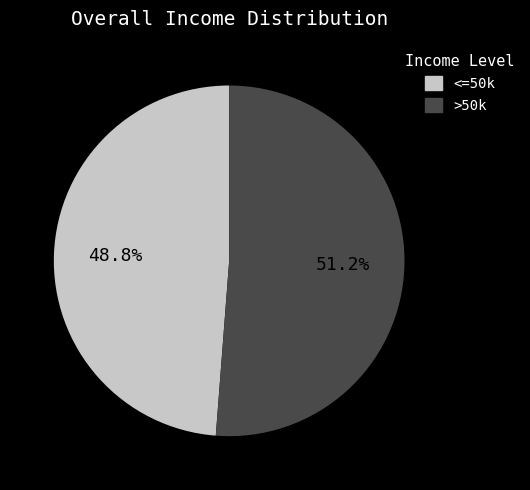

Does any single category account for the majority?

Yes